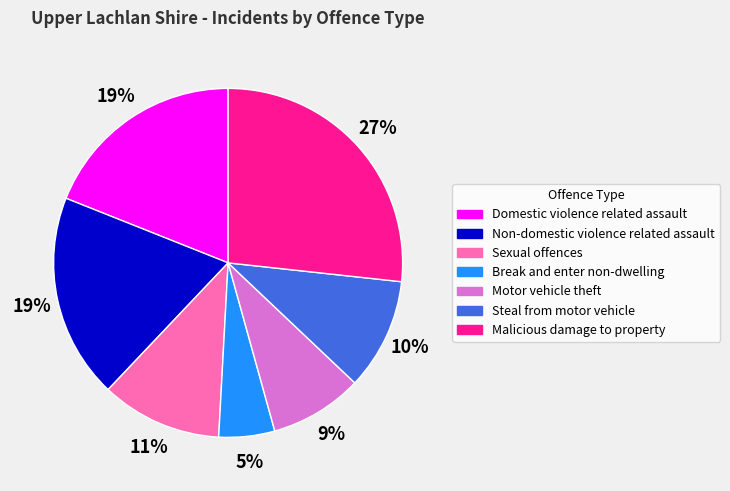

To the nearest percent, what is the difference between the largest and smallest slice percentages?

22%